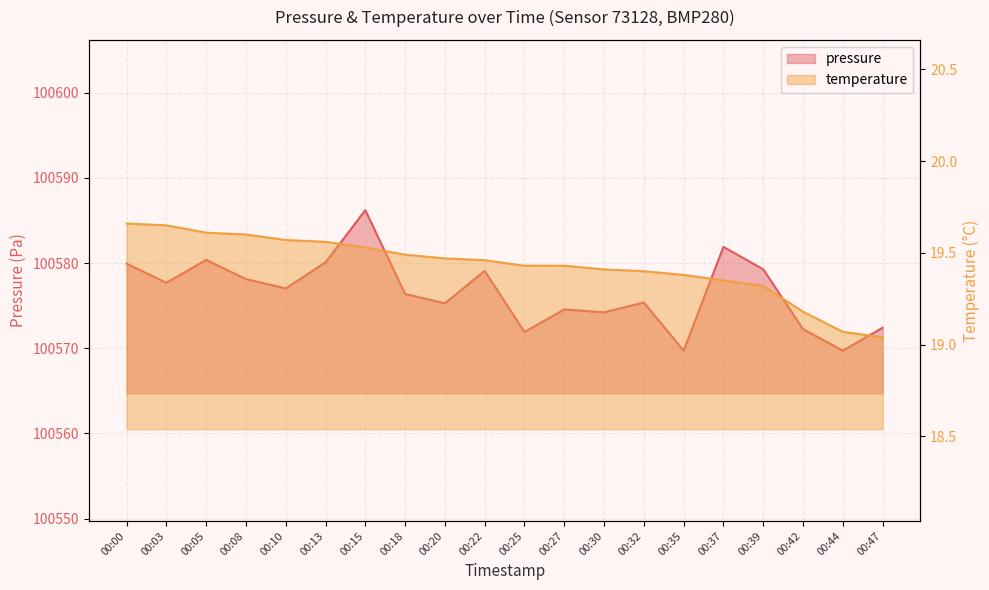

Reading right to left, list all the values displayed in this chart.

pressure: 00:47=100572.4	00:44=100569.7	00:42=100572.2	00:39=100579.3	00:37=100581.9	00:35=100569.7	00:32=100575.4	00:30=100574.2	00:27=100574.6	00:25=100571.9	00:22=100579.1	00:20=100575.3	00:18=100576.4	00:15=100586.2	00:13=100580.1	00:10=100577.0	00:08=100578.1	00:05=100580.4	00:03=100577.7	00:00=100579.9
temperature: 00:47=19.0	00:44=19.1	00:42=19.2	00:39=19.3	00:37=19.4	00:35=19.4	00:32=19.4	00:30=19.4	00:27=19.4	00:25=19.4	00:22=19.5	00:20=19.5	00:18=19.5	00:15=19.5	00:13=19.6	00:10=19.6	00:08=19.6	00:05=19.6	00:03=19.6	00:00=19.7